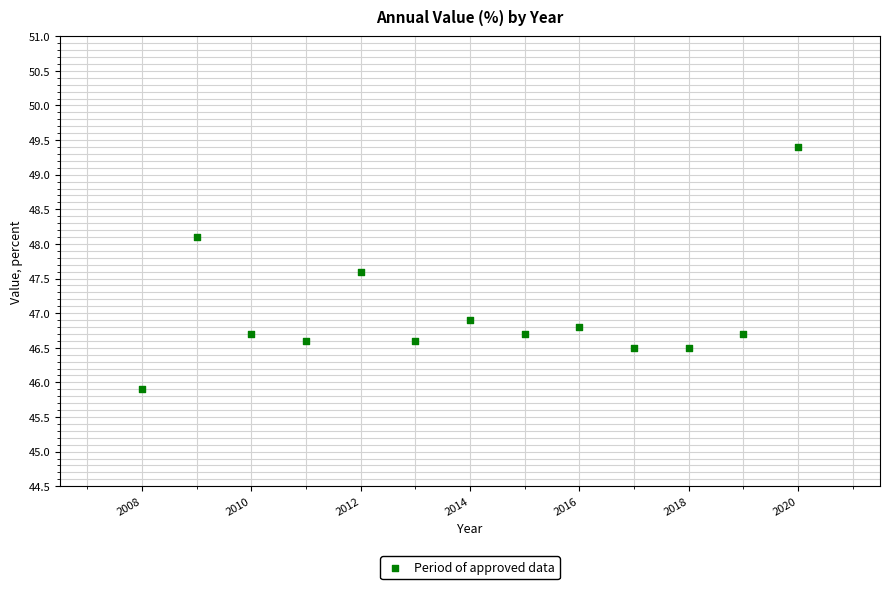

What Y value in the scatter plot is closest to 47?

46.9